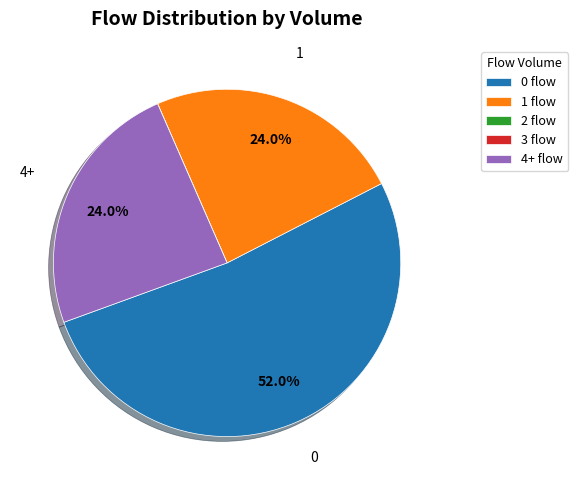

Is there a majority slice in this chart?

Yes